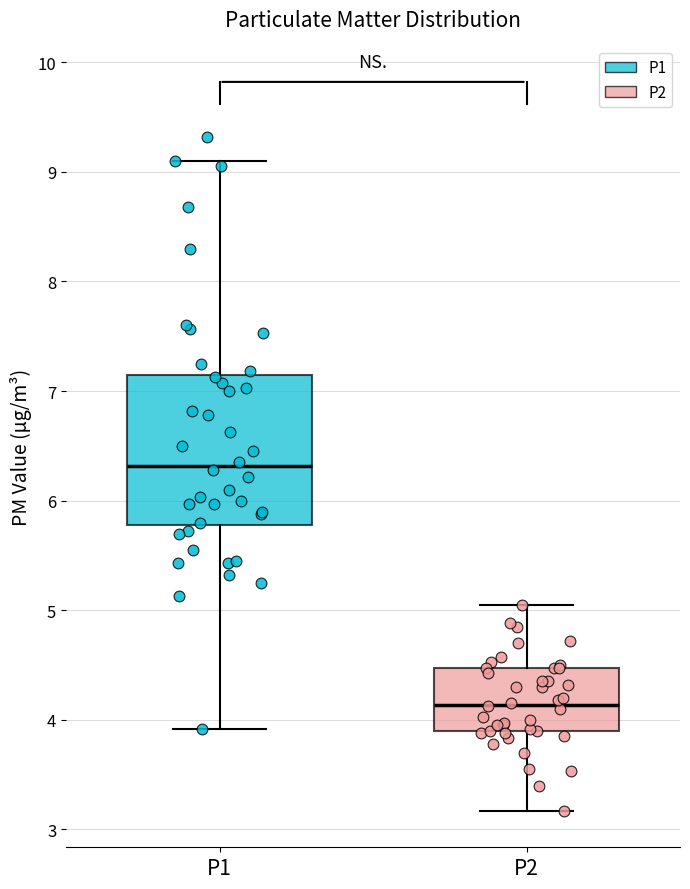

Which box is the tallest, from its lower edge to its upper edge?

P1